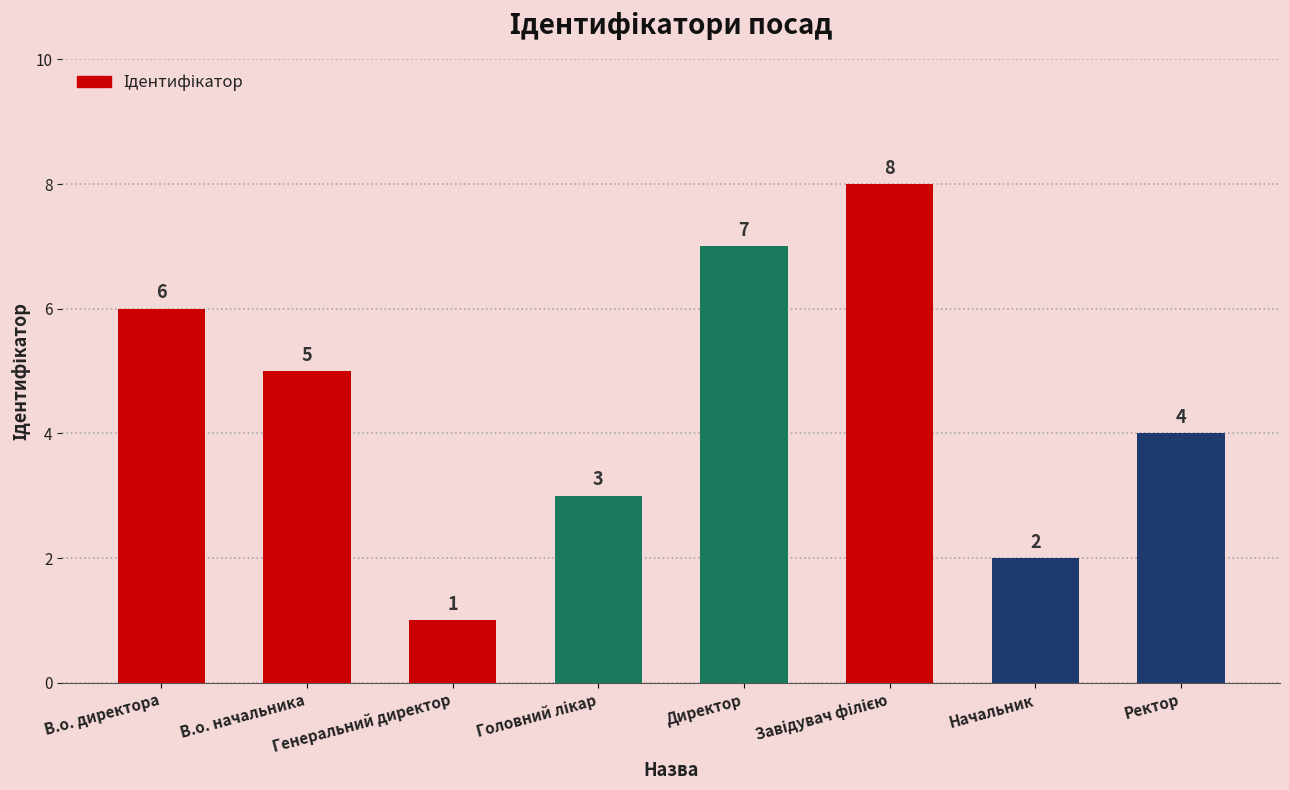

The chart shows a value of 3 at В.о. директора. True or false?

False